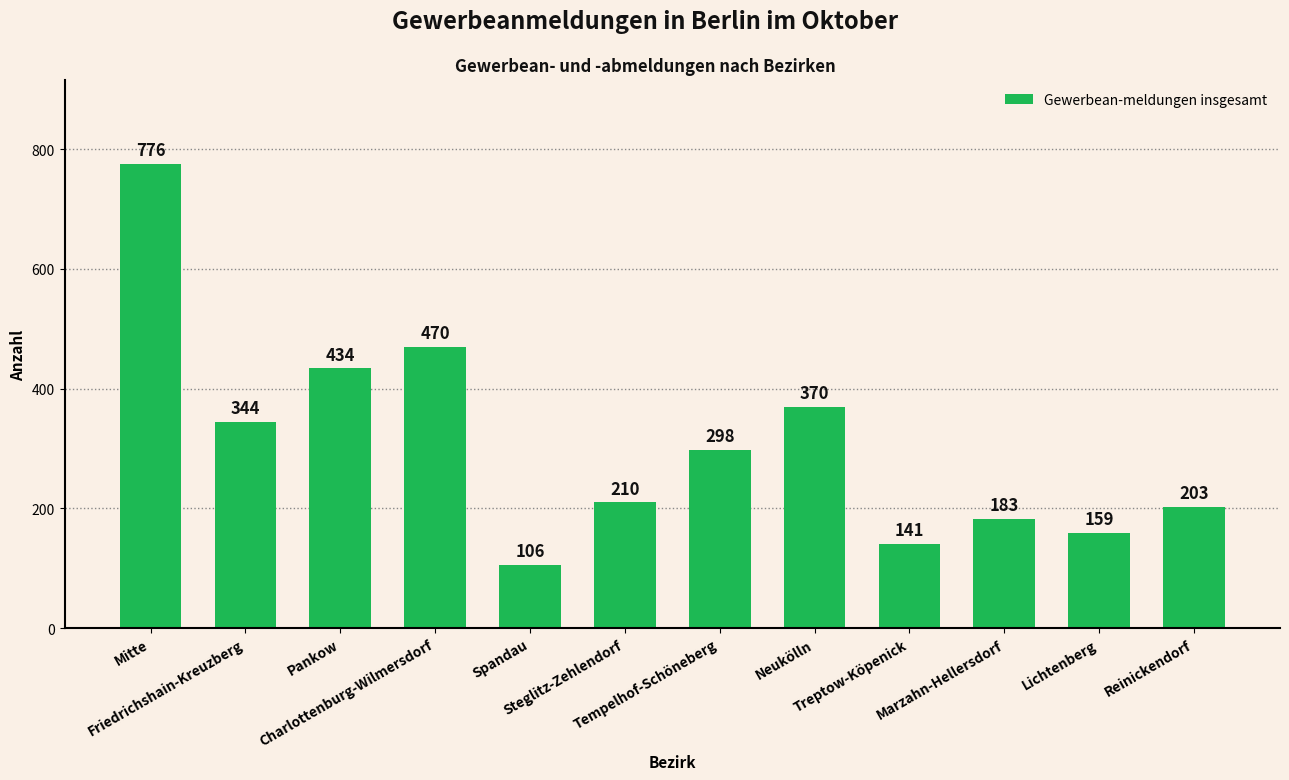

Rank the categories by value from highest to lowest.

Mitte, Charlottenburg-Wilmersdorf, Pankow, Neukölln, Friedrichshain-Kreuzberg, Tempelhof-Schöneberg, Steglitz-Zehlendorf, Reinickendorf, Marzahn-Hellersdorf, Lichtenberg, Treptow-Köpenick, Spandau